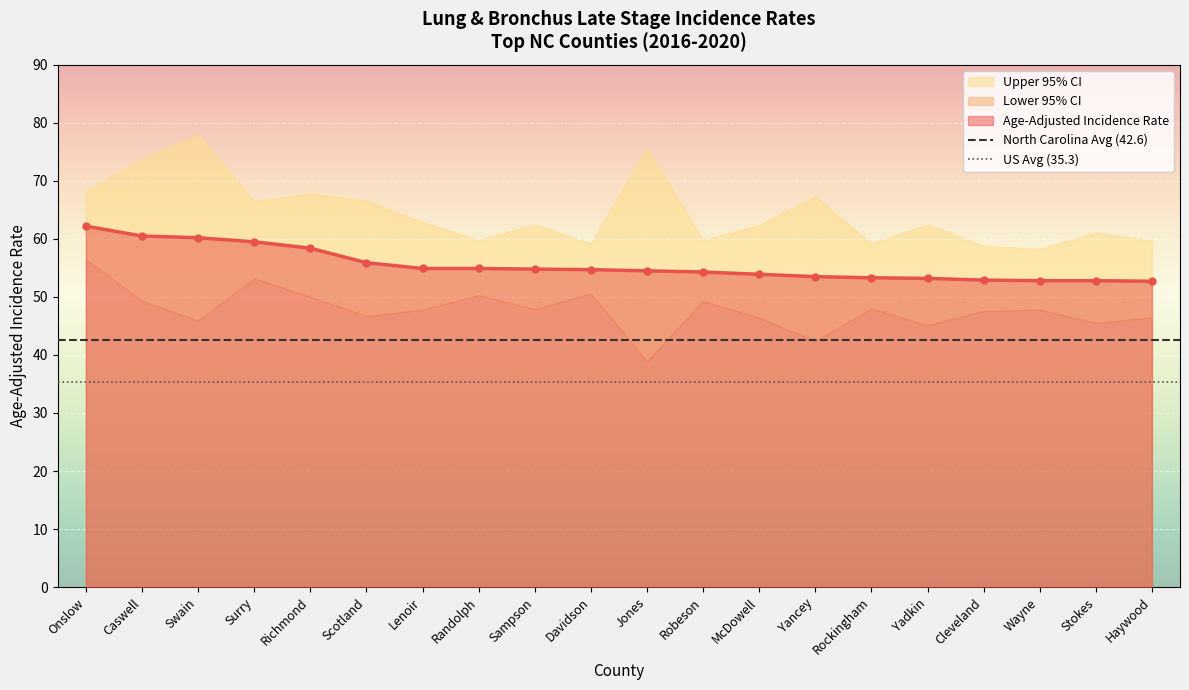

What is the value of the North Carolina Avg (42.6) point at the 2nd from the left?

42.6